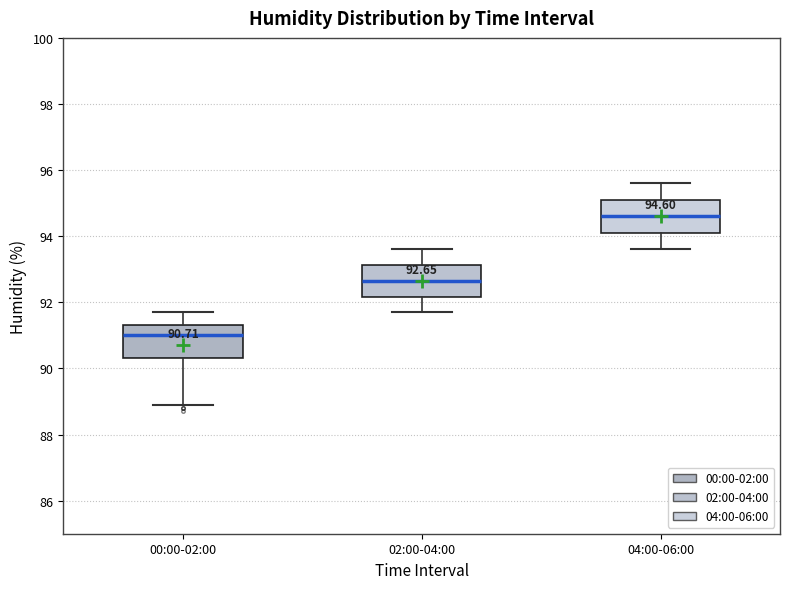

Which box's median line is the lowest?

00:00-02:00